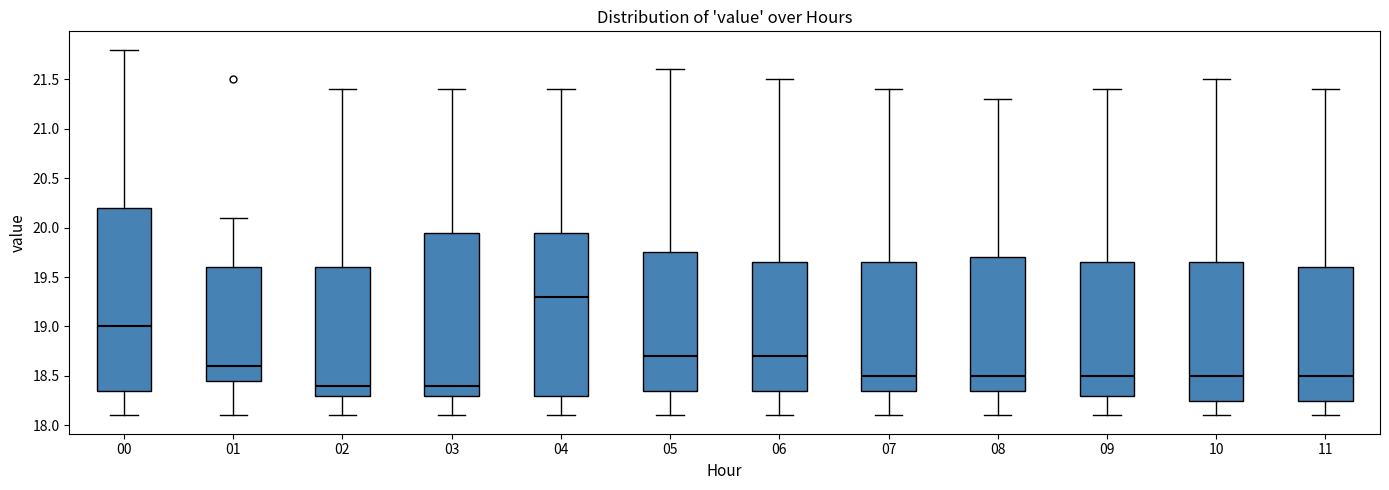

Where does the median line of the box at x = 11 sit on the y-axis? The values are not printed on the chart, so give them approximately, as read against the axis.

18.50